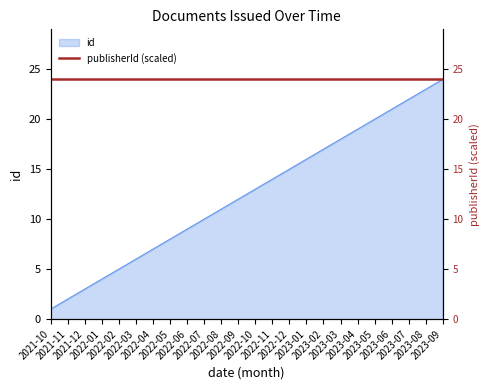

What is the difference between the values at 2023-04 and 2023-03?

1